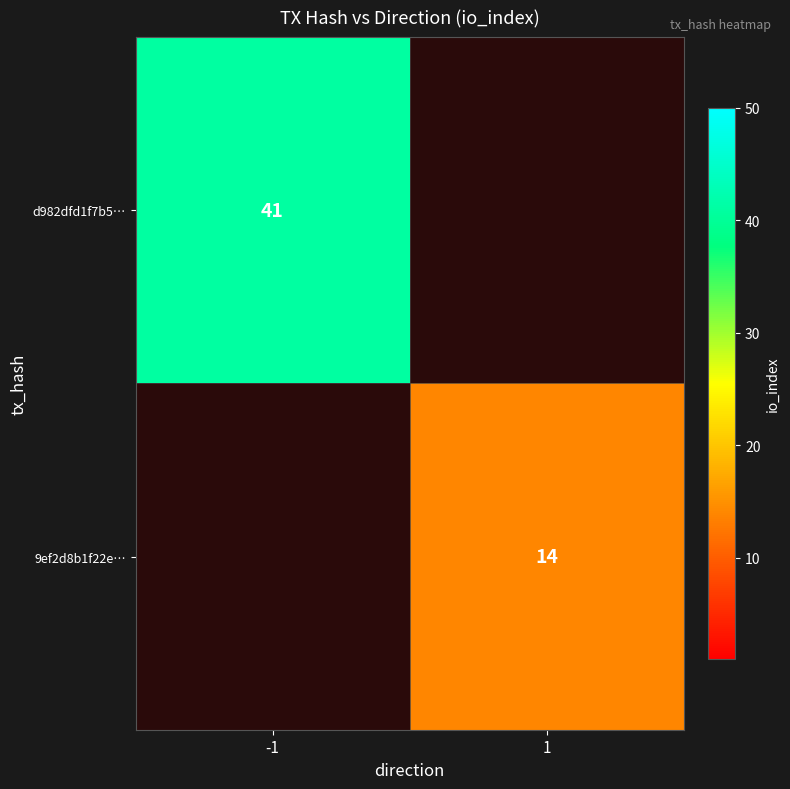

The value of 9ef2d8b1f22e… at 1 is 22. True or false?

False